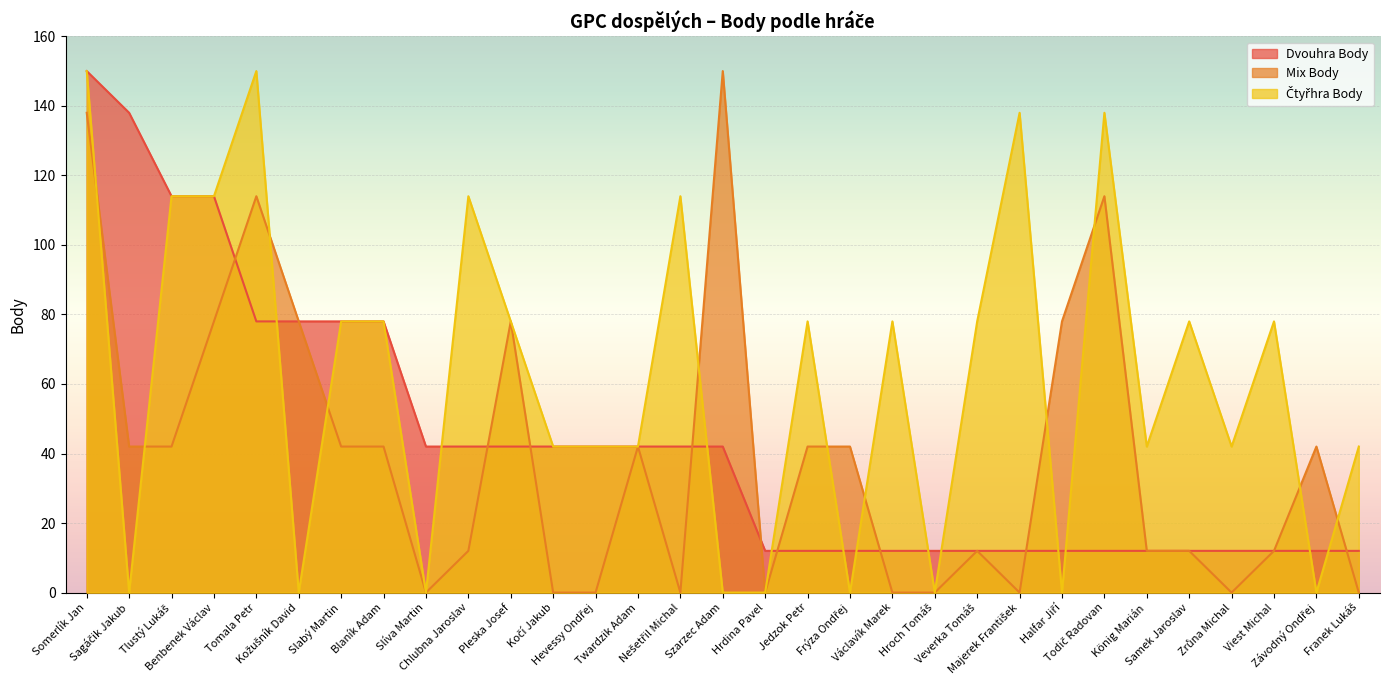

True or false: Dvouhra Body has a value of 227 at Sagáčik Jakub.

False